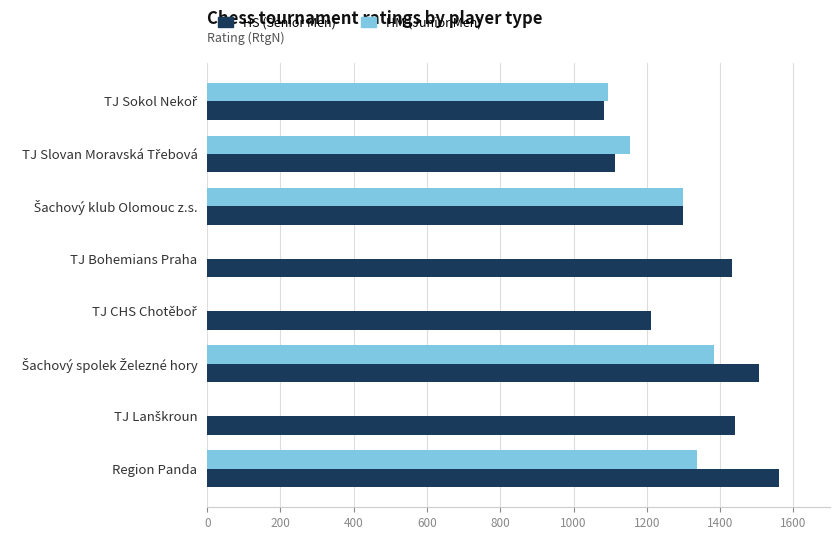

What is the maximum value for HS (Senior Men)?

1562